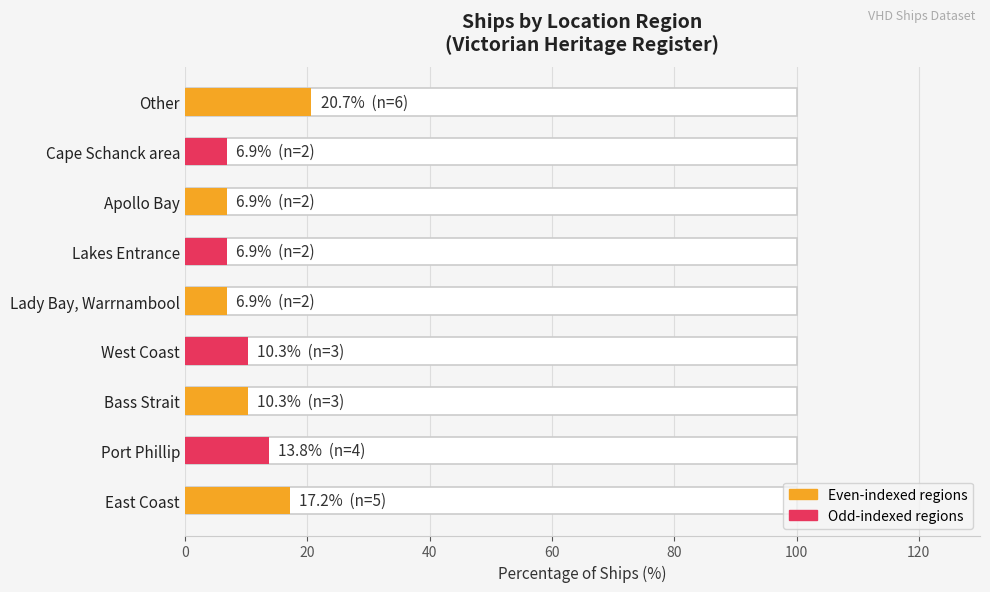

Reading left to right, what are all the values shown in this chart?

17.2	13.8	10.3	10.3	6.9	6.9	6.9	6.9	20.7